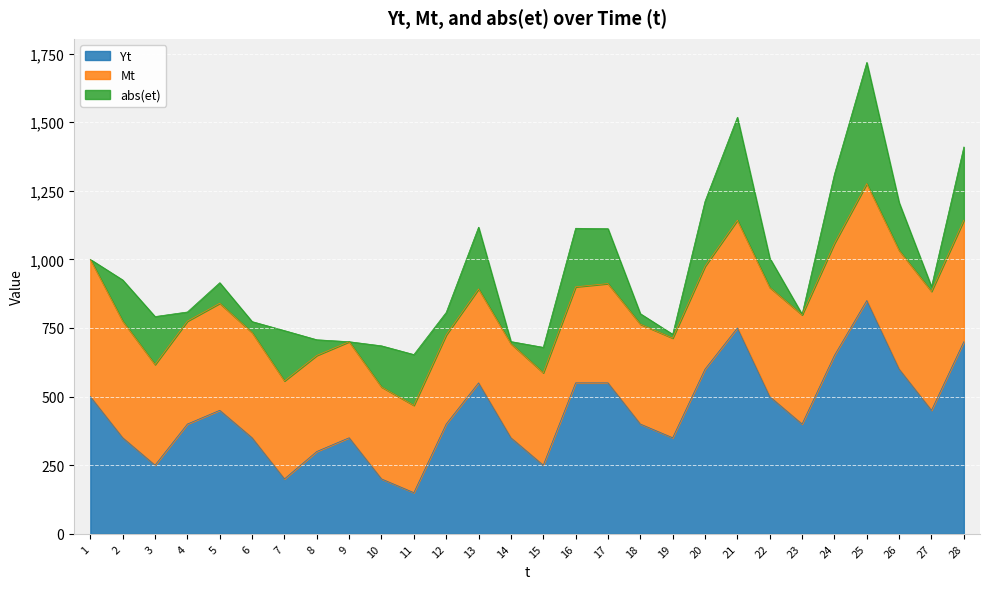

At which category is the sum across all series the highest?

25